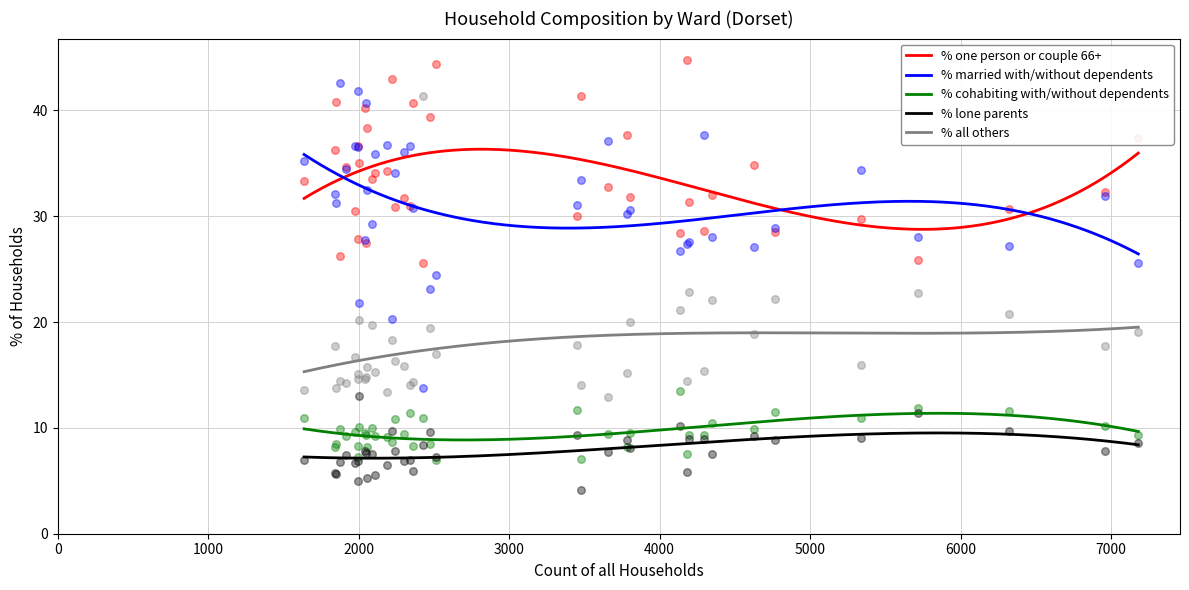

What is the total value across all series at Chesil Bank Ward?

100.0